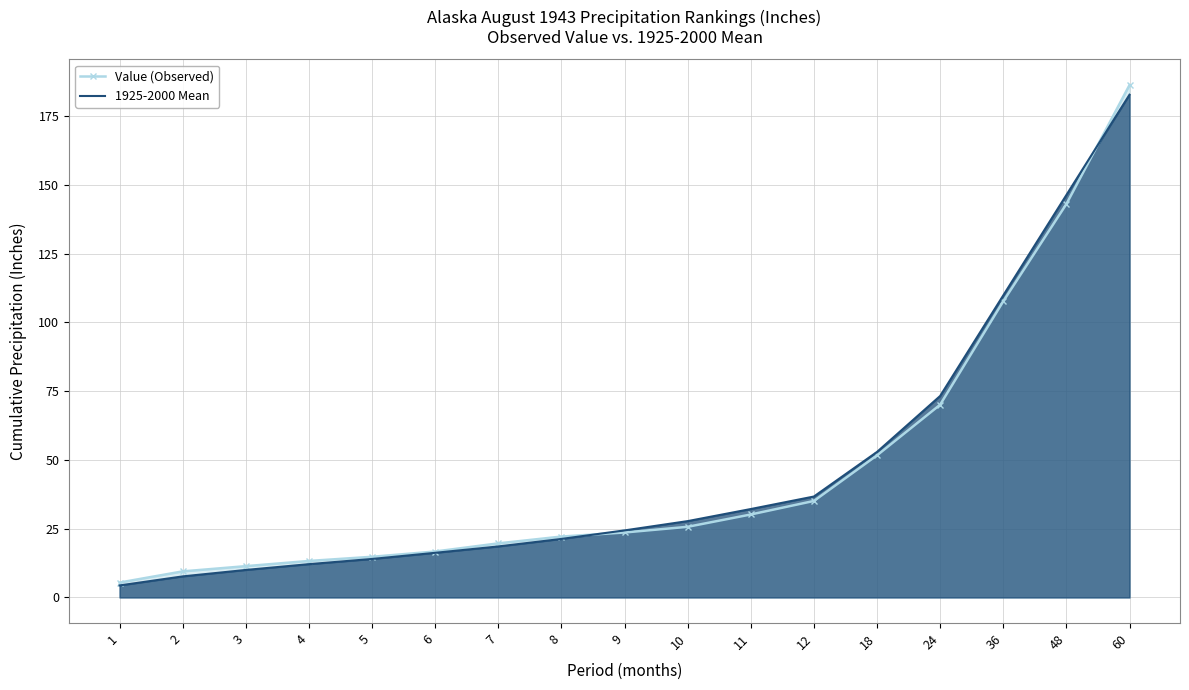

Reading left to right, extract all data points from this chart.

Value (Observed): 5.4	9.5	11.4	13.3	14.8	16.7	19.7	22.1	23.6	25.7	30.2	35.1	51.7	70.1	107.7	143.1	186.3
1925-2000 Mean: 4.4	7.7	10.0	12.1	14.0	16.2	18.6	21.3	24.4	27.8	32.1	36.7	52.9	73.3	109.8	146.3	182.8